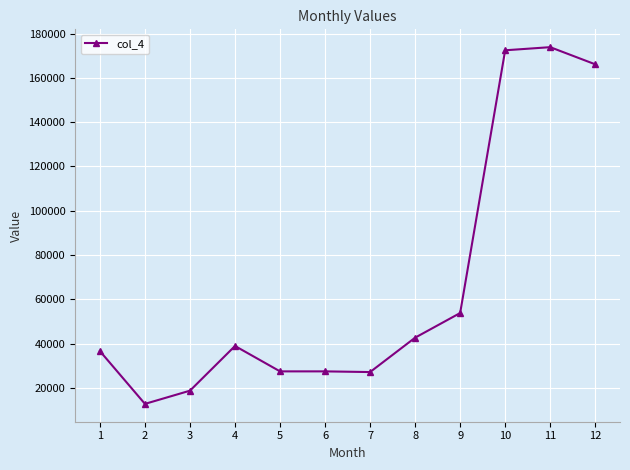

How many lines are shown in the chart?

1